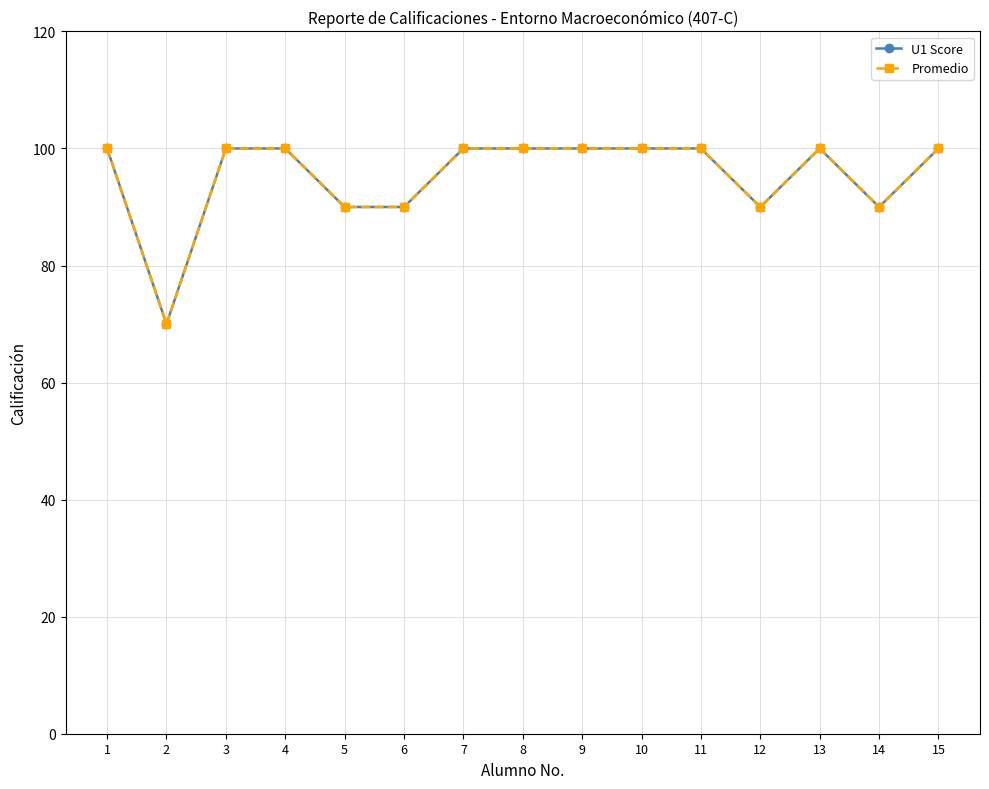

Is this an area chart (filled region under the line)?

No